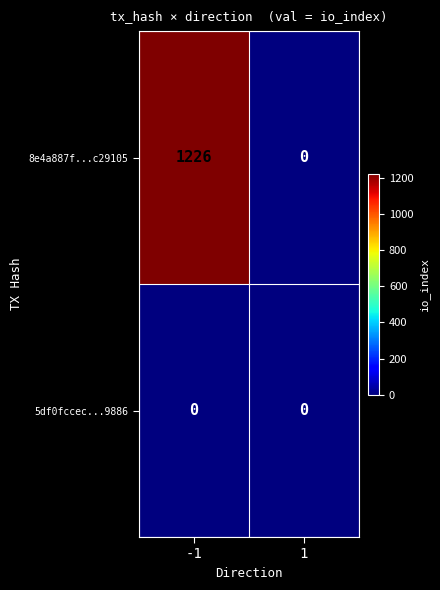

What is the greatest value displayed?

1226